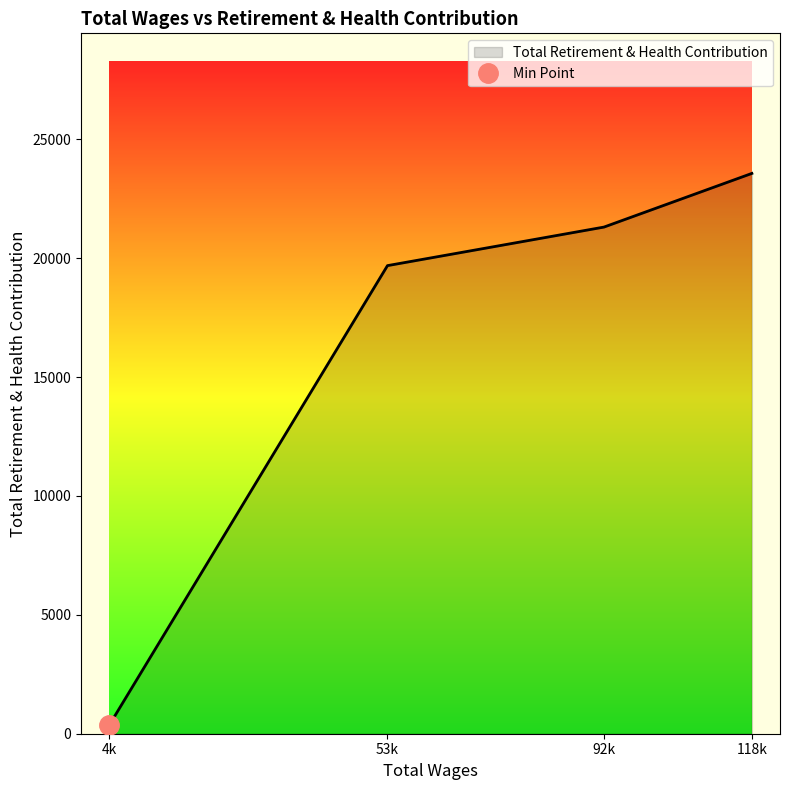

Which category has the highest value in the Total Retirement & Health Contribution series?

118k